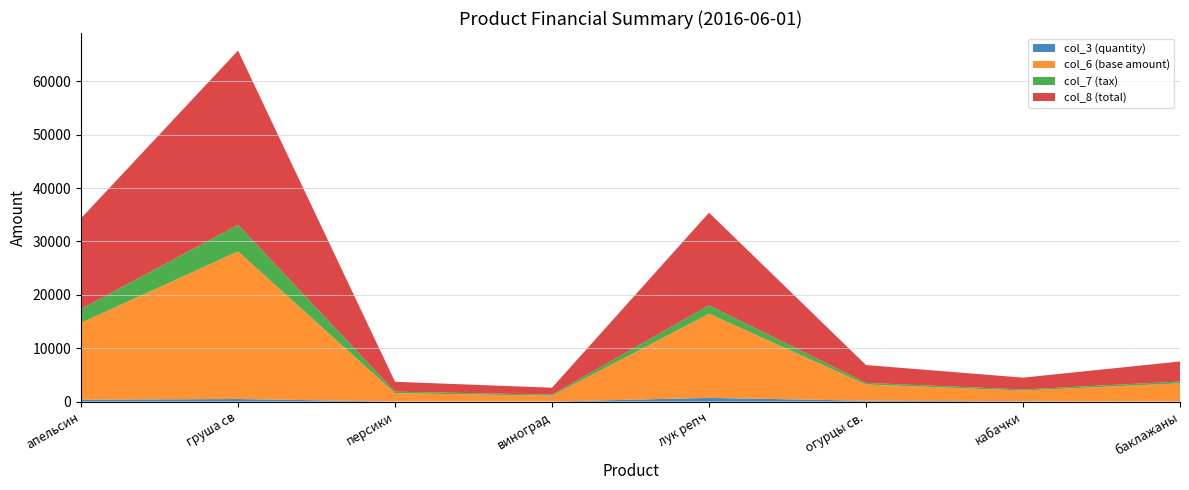

Reading left to right, transcribe all the data shown in this chart.

col_3 (quantity): 354.0	480.0	10.0	8.2	694.0	167.0	49.3	15.0
col_6 (base amount): 14400.0	27661.0	1567.8	1098.0	15772.7	3036.4	2016.8	3409.1
col_7 (tax): 2592.0	4979.0	282.2	197.6	1577.3	303.6	201.7	340.9
col_8 (total): 16992.0	32640.0	1850.0	1295.6	17350.0	3340.0	2218.5	3750.0